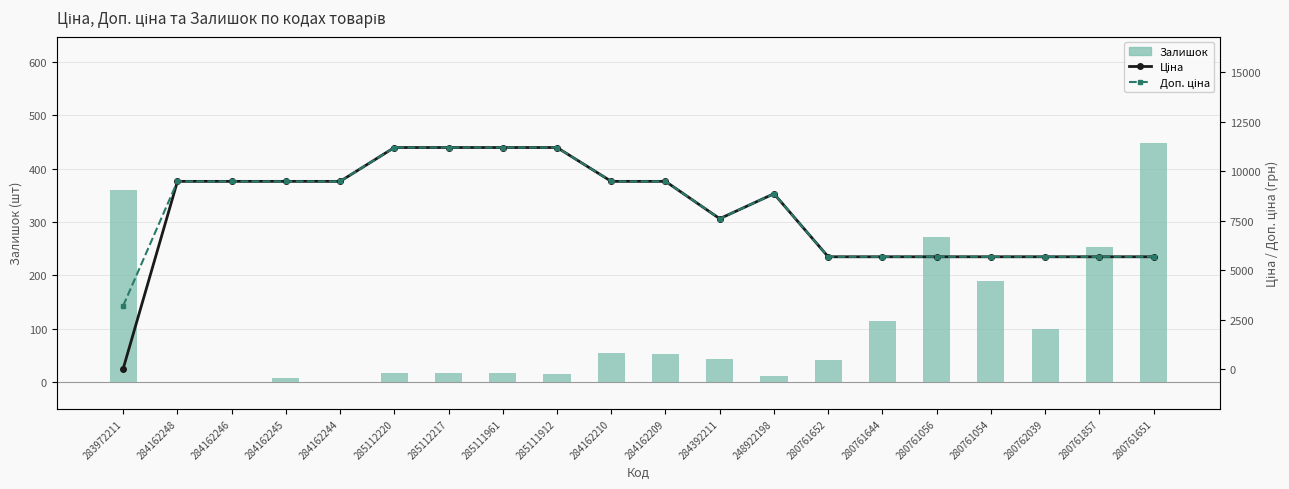

How many groups of bars are there?

20